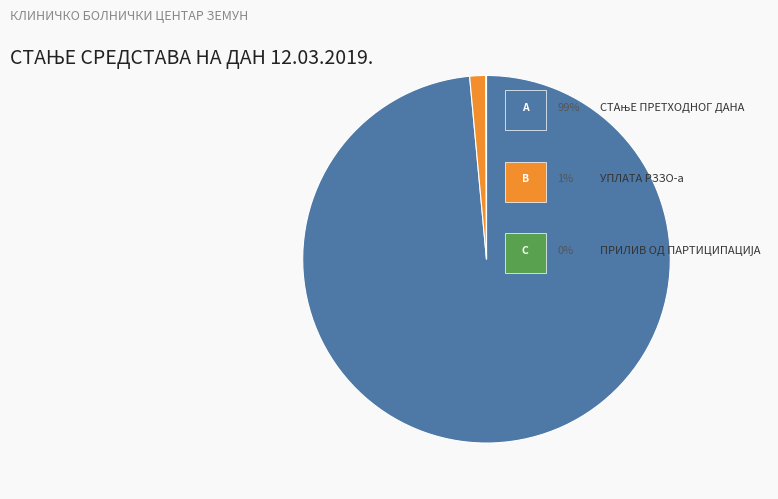

Which category accounts for the majority?

СТАњЕ ПРЕТХОДНОГ ДАНА